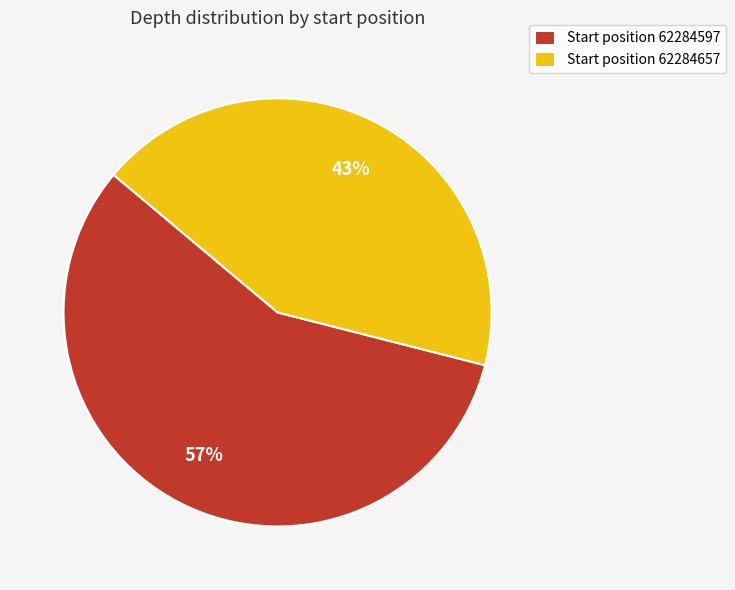

To the nearest percent, what is the difference between the Start position 62284597 and Start position 62284657 slice percentages?

14%